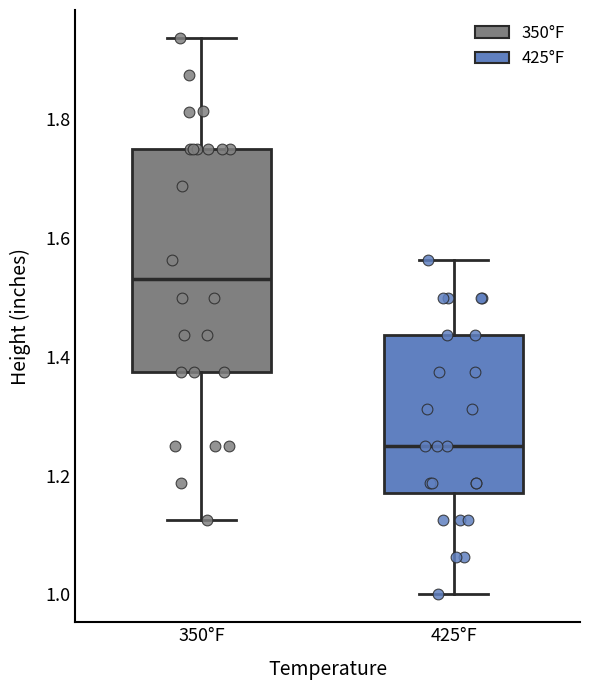

Where is the upper edge of the box for 350°F on the y-axis? The values are not printed on the chart, so give them approximately, as read against the axis.

1.76